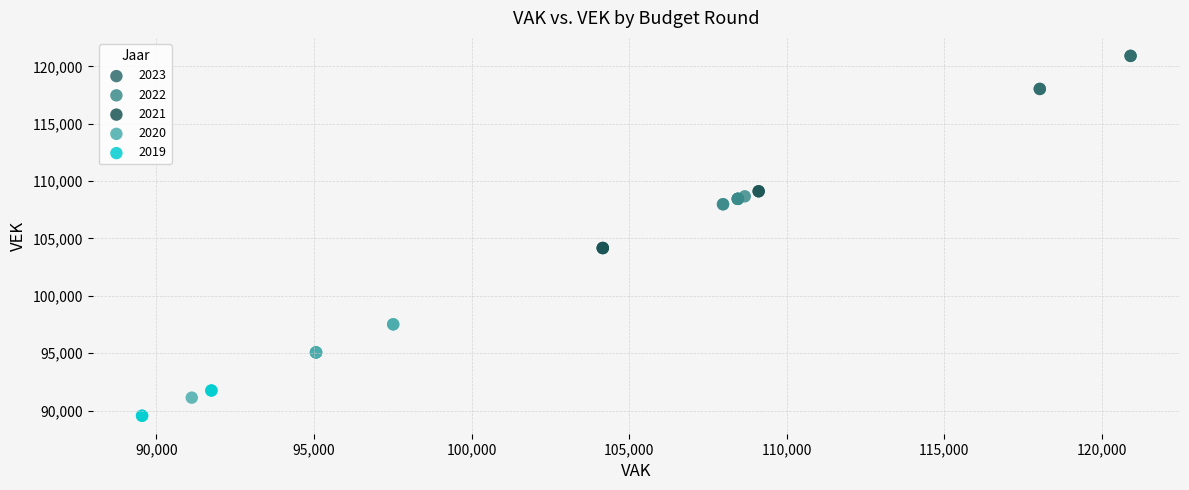

Which series contains the lowest Y value?

2019